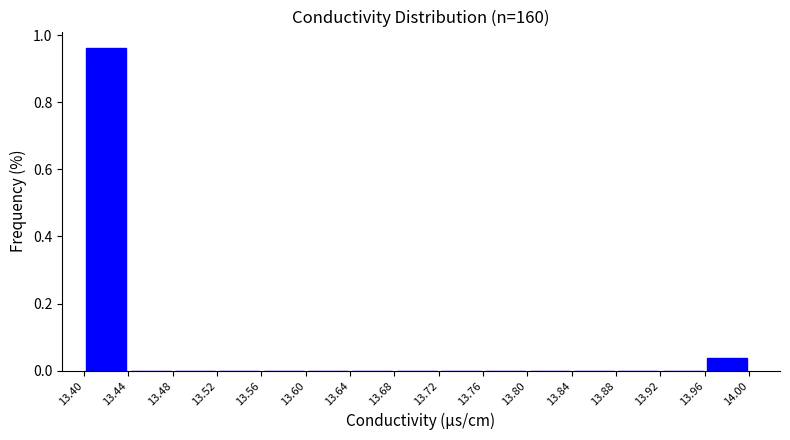

Reading left to right, transcribe this chart: for each bar, give the range it covers on the x-axis and its height. The values are not printed on the chart, so give them approximately, as read against the axis.

13.40 to 13.44: 0.96
13.44 to 13.48: 0
13.48 to 13.52: 0
13.52 to 13.56: 0
13.56 to 13.60: 0
13.60 to 13.64: 0
13.64 to 13.68: 0
13.68 to 13.72: 0
13.72 to 13.76: 0
13.76 to 13.80: 0
13.80 to 13.84: 0
13.84 to 13.88: 0
13.88 to 13.92: 0
13.92 to 13.96: 0
13.96 to 14.00: 0.04